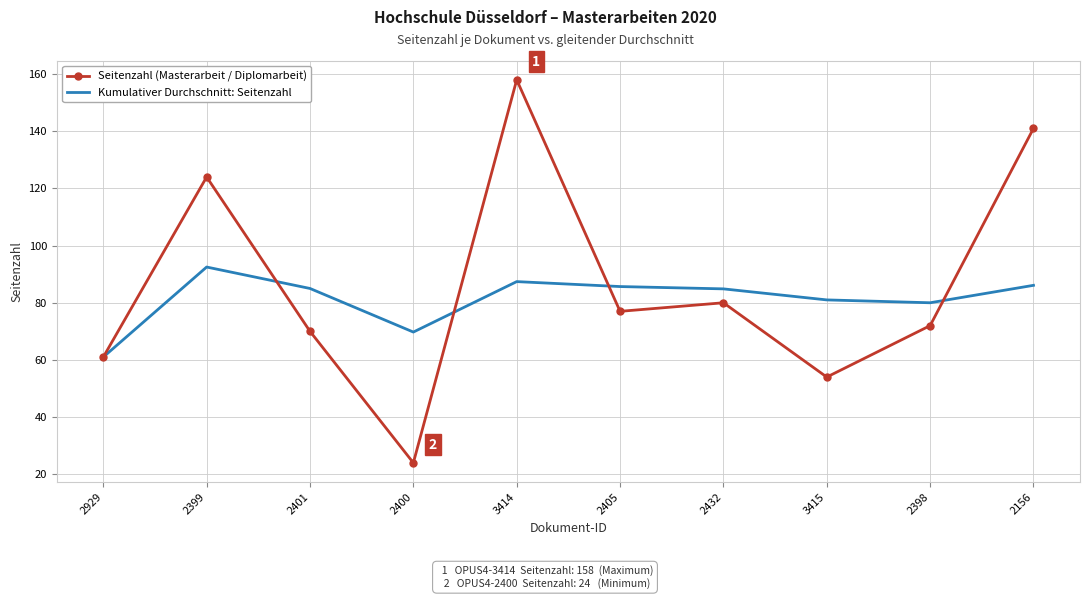

True or false: Seitenzahl (Masterarbeit / Diplomarbeit) and Kumulativer Durchschnitt: Seitenzahl cross at least once.

True